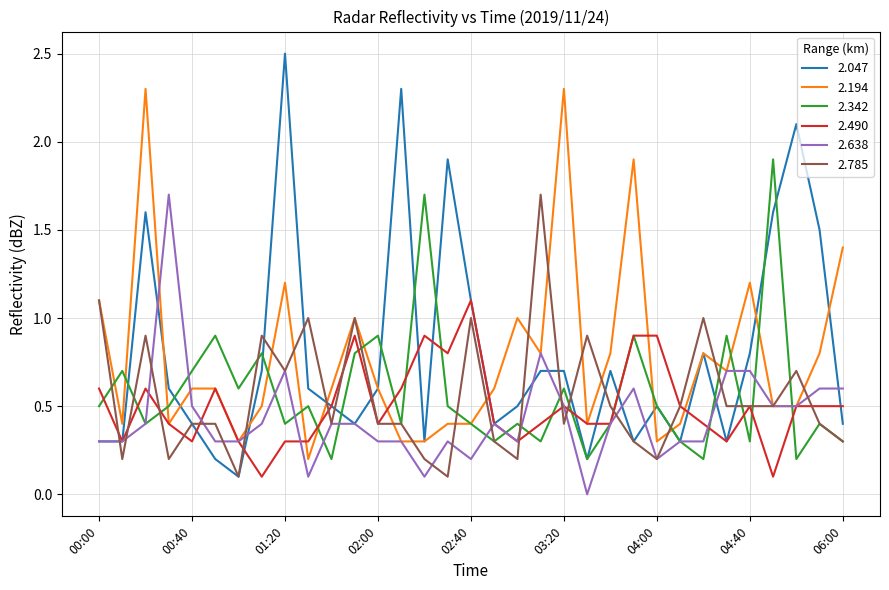

Which series has the largest range (max minus min)?

2.047